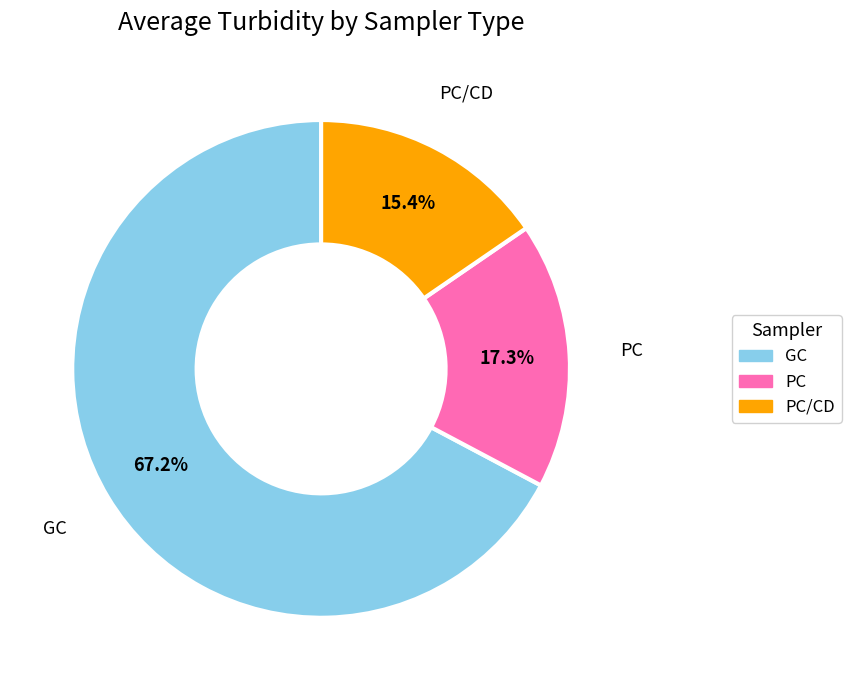

Count the number of slices in the pie.

3